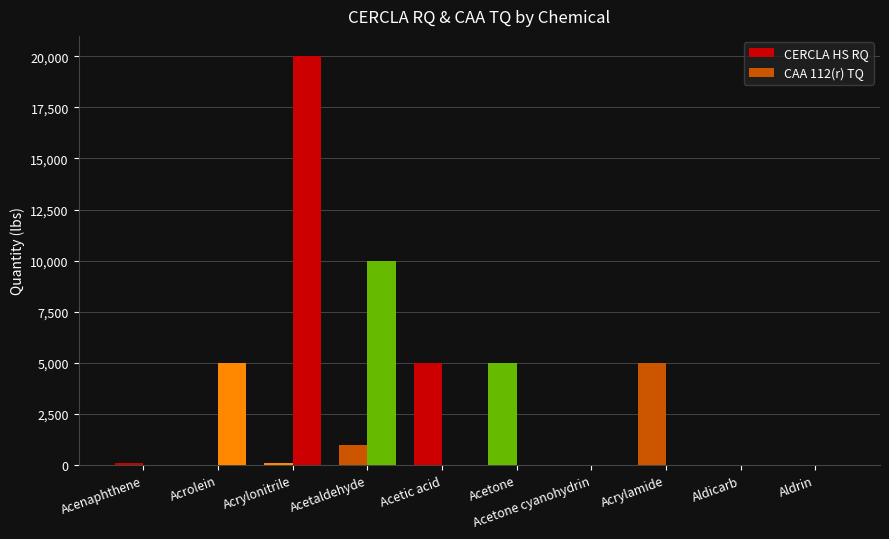

What is the sum of all CAA 112(r) TQ values?

35000